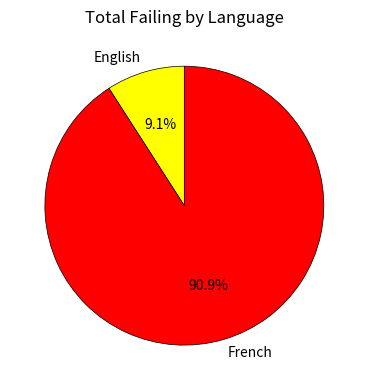

To the nearest percent, what portion does French represent?

91%